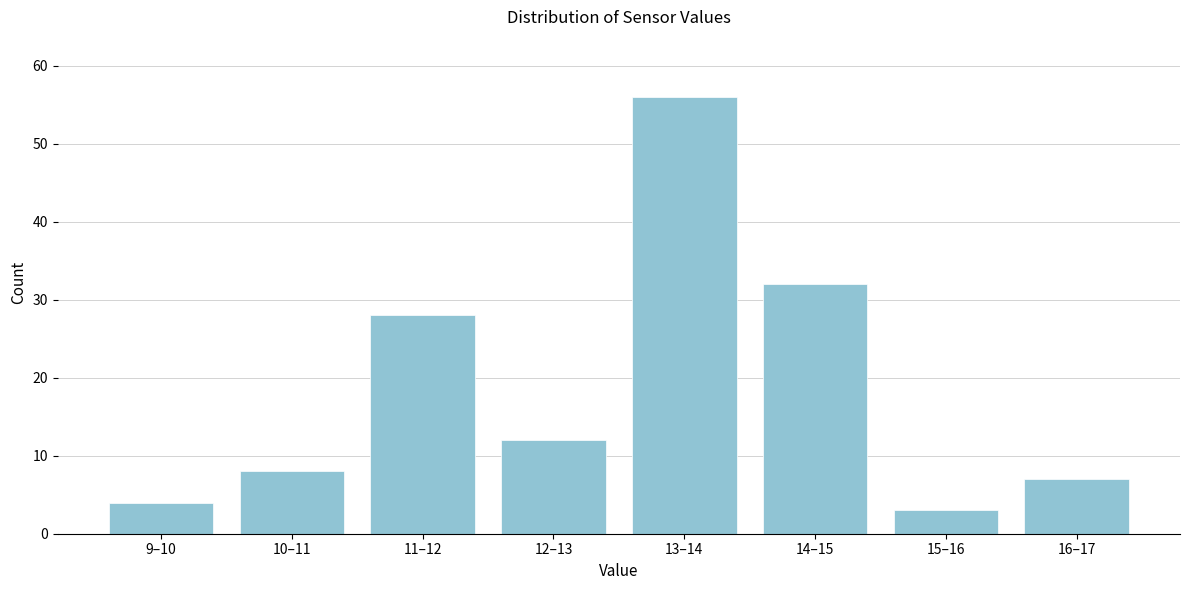

Reading right to left, list all the values displayed in this chart.

7	3	32	56	12	28	8	4